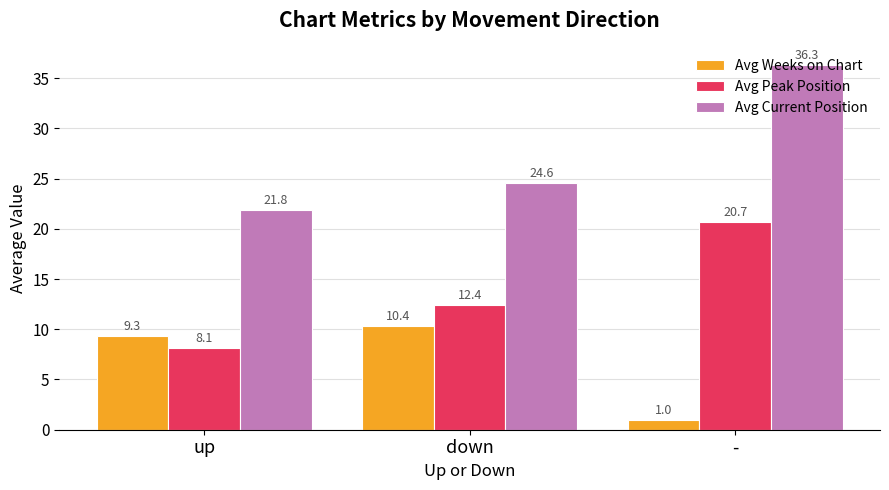

Is the value of Avg Current Position at up greater than the value of Avg Peak Position at -?

Yes